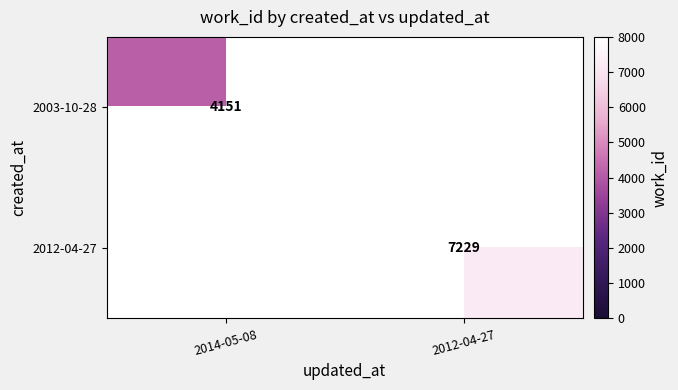

How many series are shown in this chart?

2